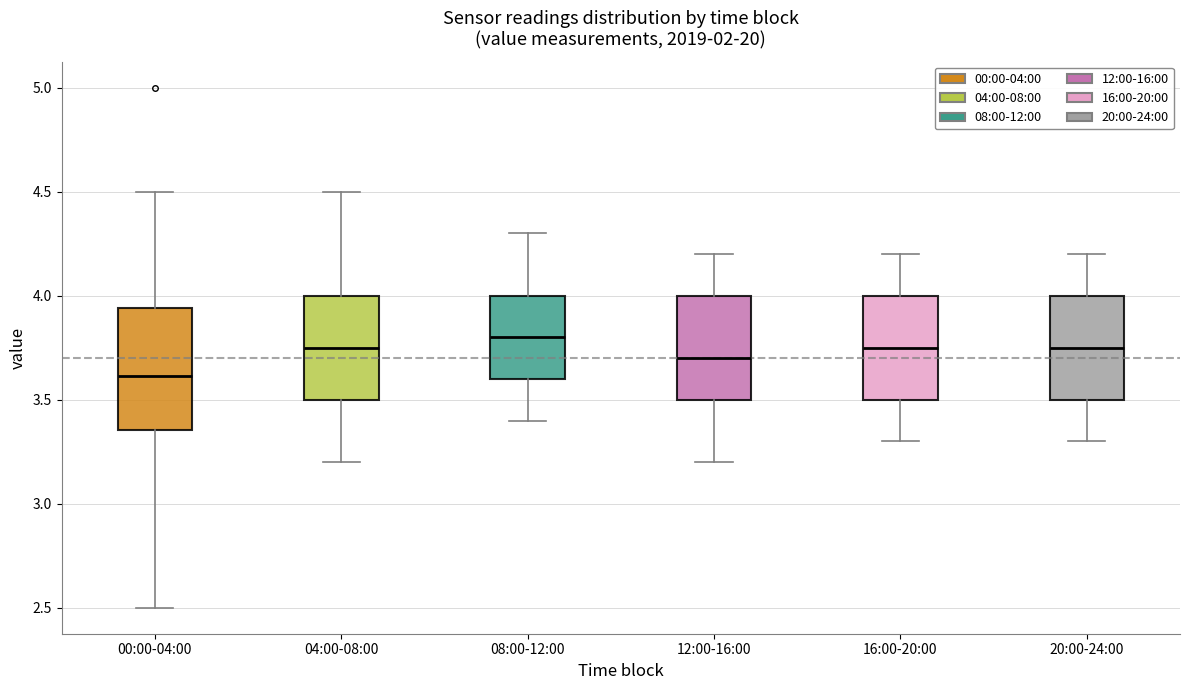

Which box has the lowest median line?

00:00-04:00